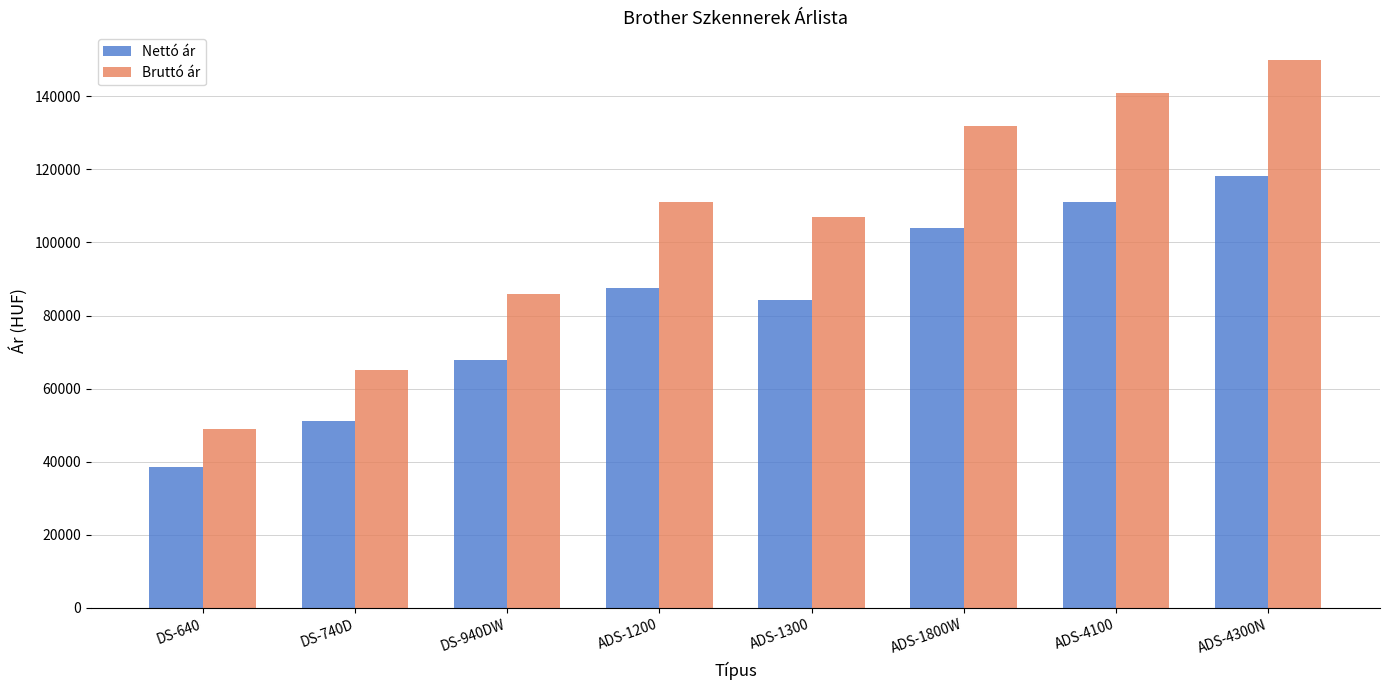

Which series changed the most between DS-740D and ADS-1300?

Bruttó ár